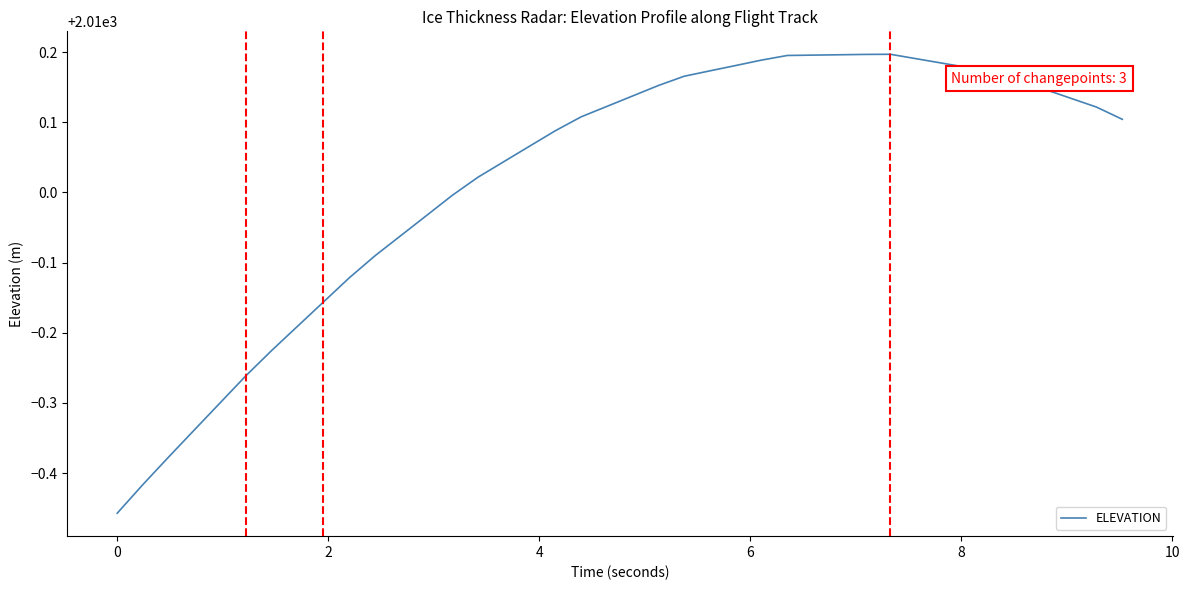

What is the difference between the maximum and minimum values?

0.7